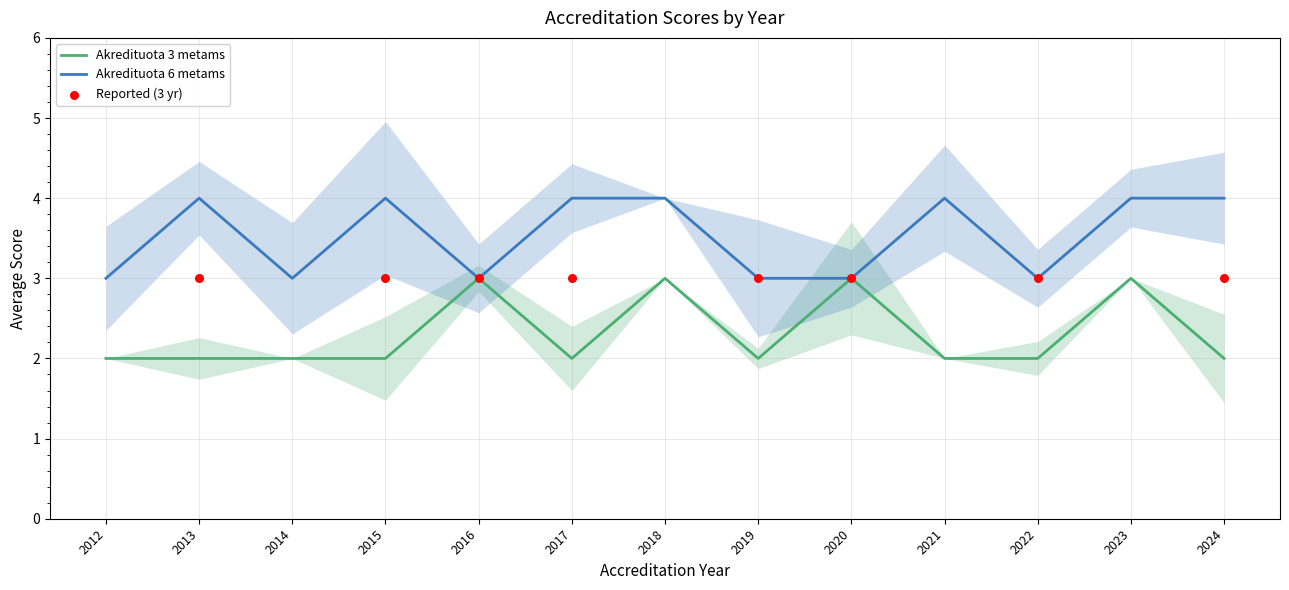

Which series has the largest total across all categories?

Akredituota 6 metams